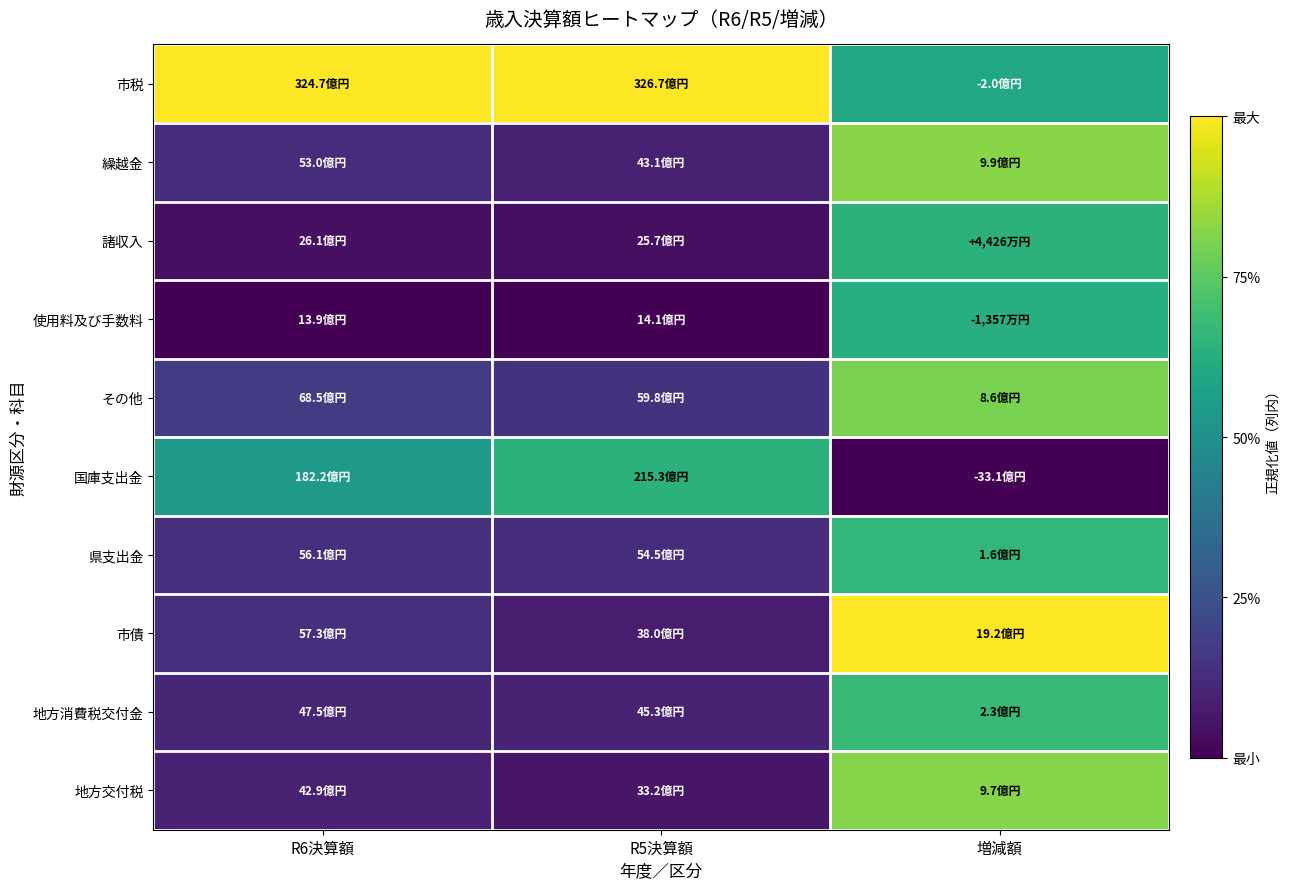

Which series has the largest total across all categories?

市税